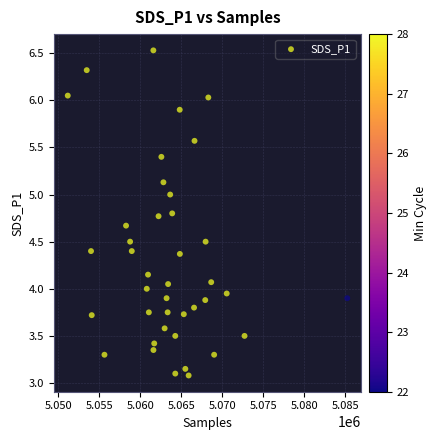

What is the range of X values (max minus min)?

34091.0